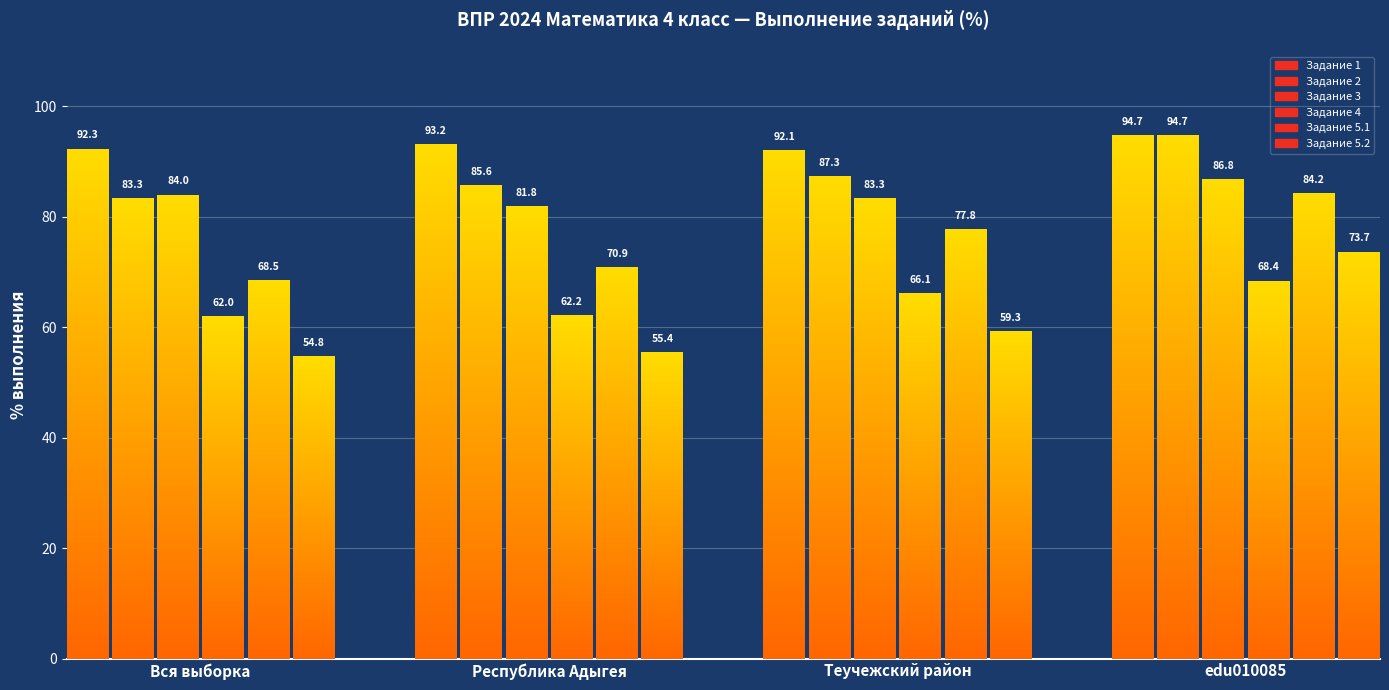

Reading right to left, what are all the values shown in this chart?

Задание 1: 94.7	92.1	93.2	92.3
Задание 2: 94.7	87.3	85.6	83.3
Задание 3: 86.8	83.3	81.8	84.0
Задание 4: 68.4	66.1	62.2	62.0
Задание 5.1: 84.2	77.8	70.9	68.5
Задание 5.2: 73.7	59.3	55.4	54.8